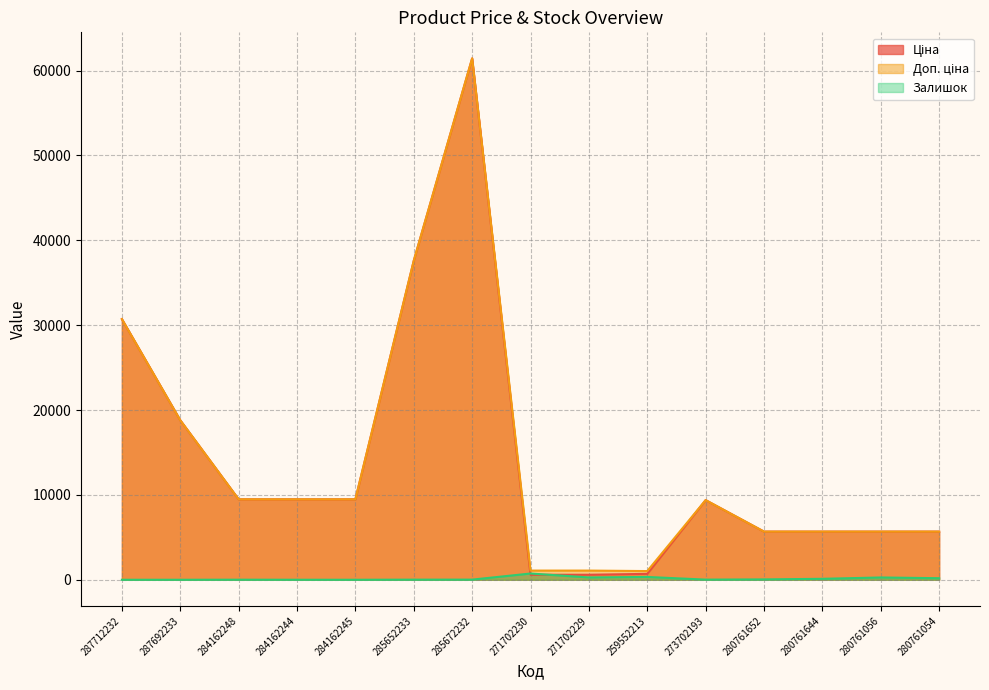

Read the Залишок value at 271702229.

273.0